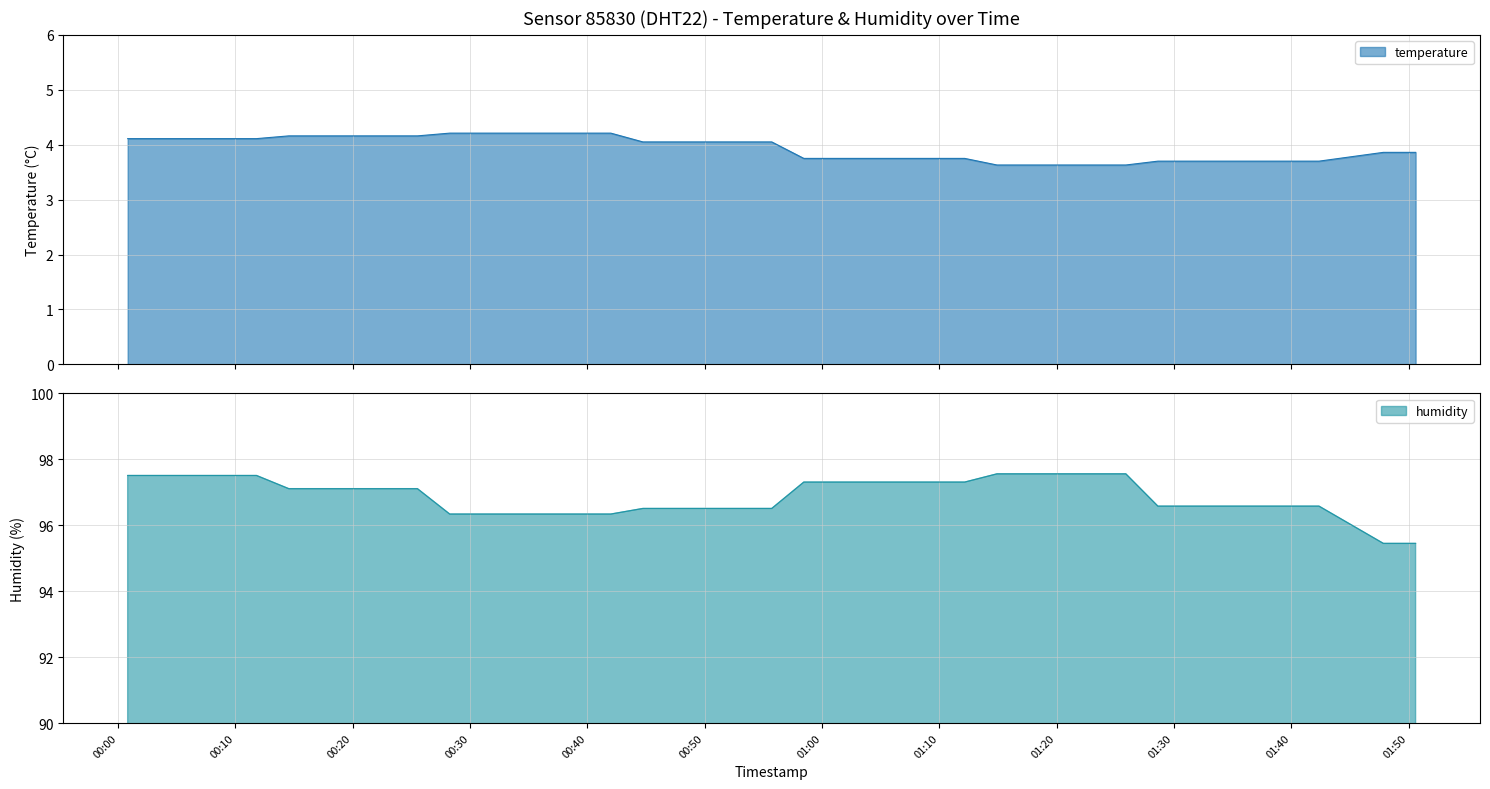

True or false: humidity and temperature intersect in this chart.

False